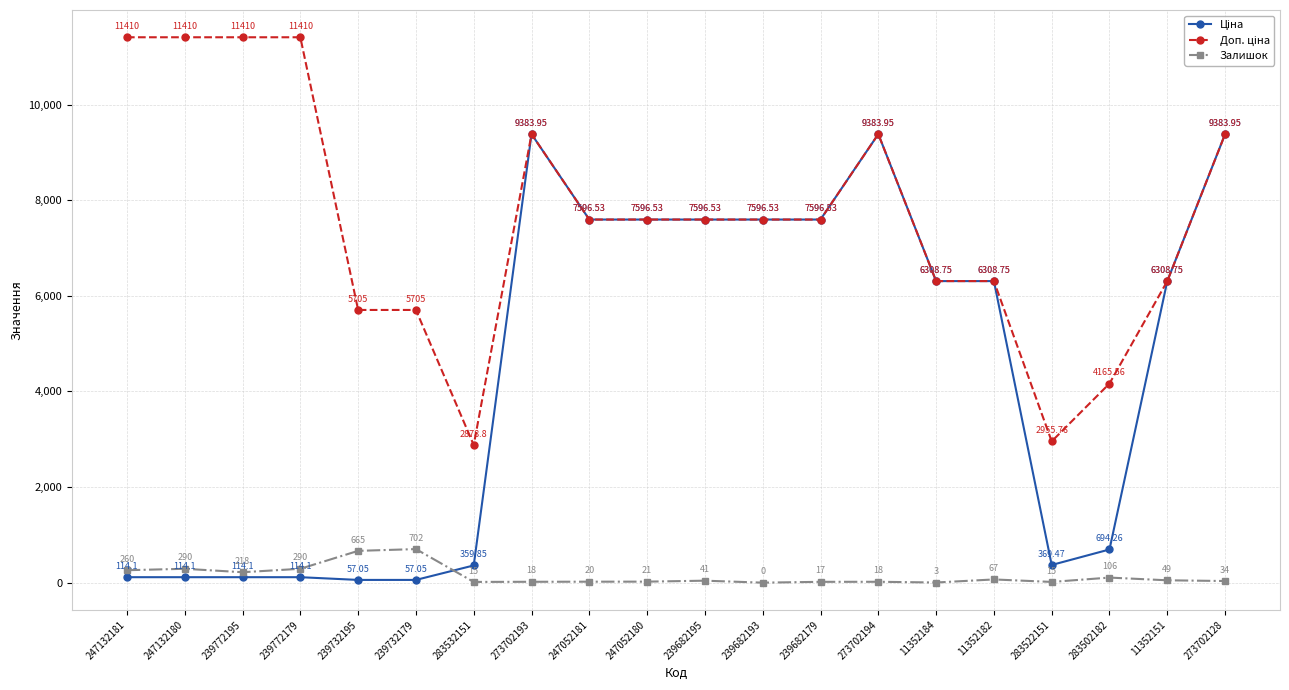

At how many categories does at least one series exceed 7227?

12